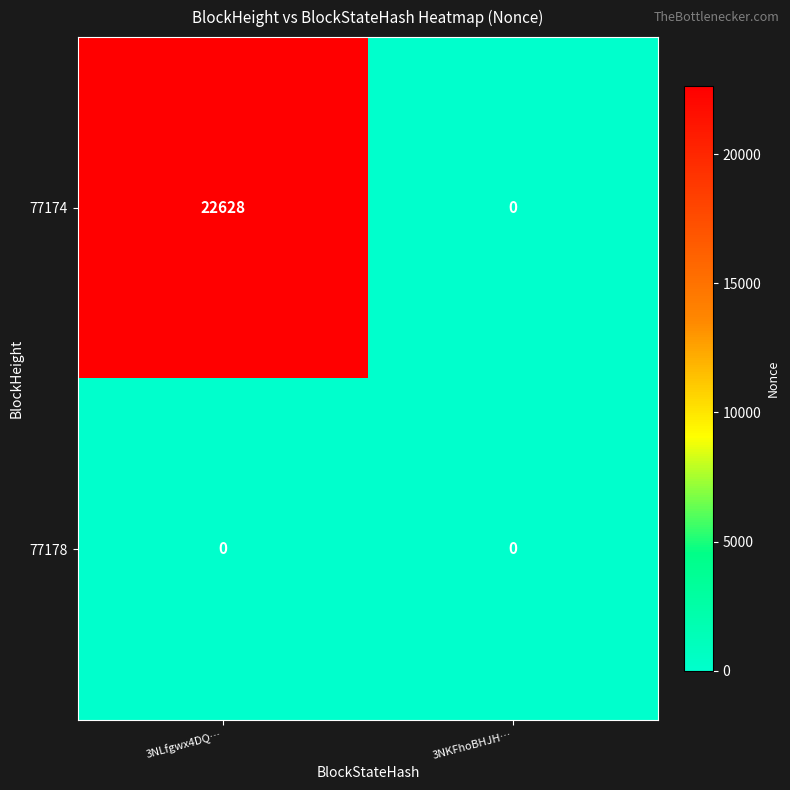

Which category has the highest value across all series?

3NLfgwx4DQ…